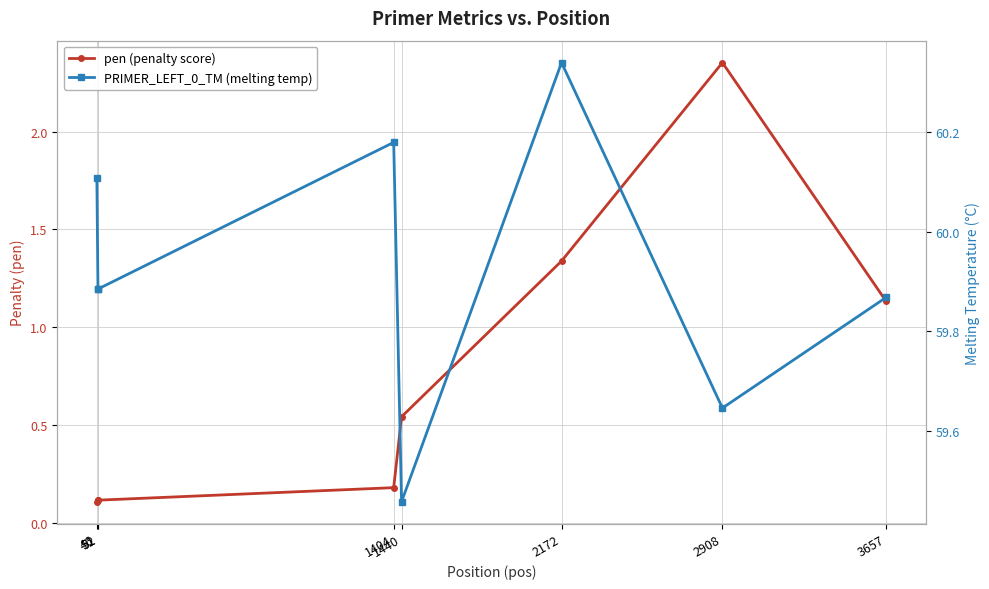

What is the approximate value of pen (penalty score) at 1404?

0.2